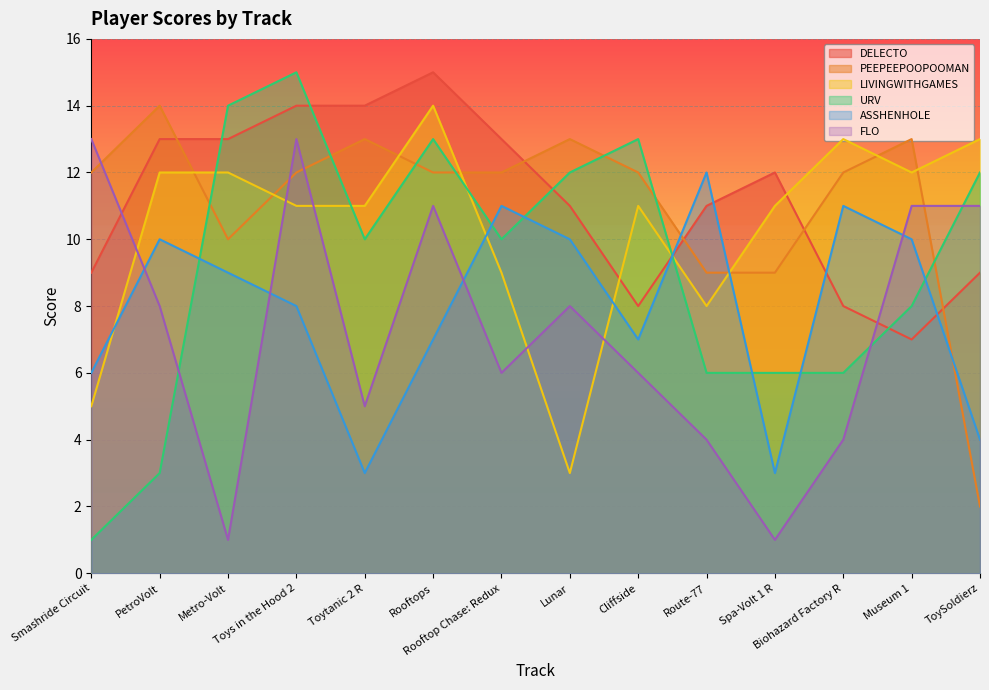

What is the maximum value shown in the chart?

15